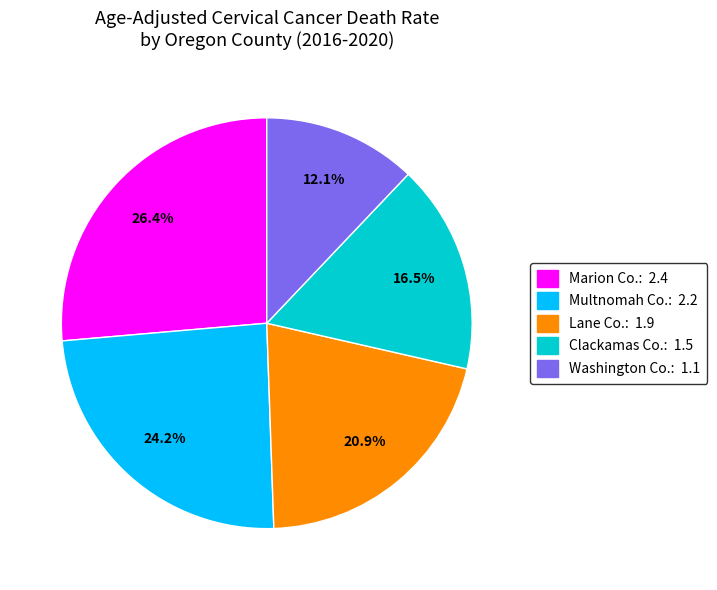

Count the number of slices in the pie.

5